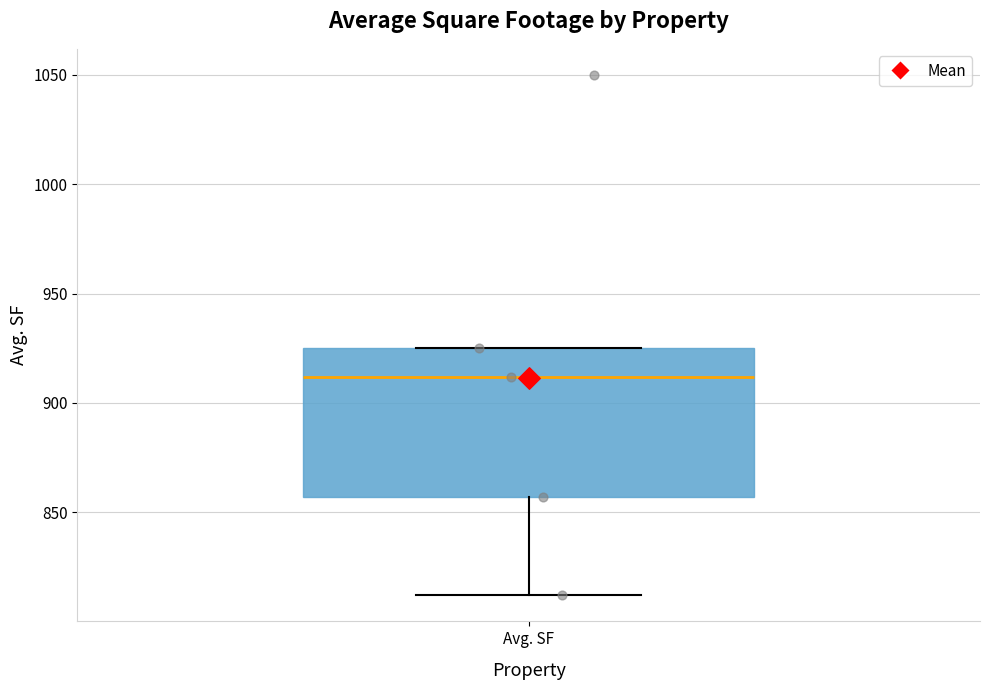

Read this box plot against the y-axis: the position of the median line, the range covered by the box, and the ends of both whiskers. The values are not printed on the chart, so give them approximately, as read against the axis.

median 910, box 855 to 925, whiskers 810 to 925